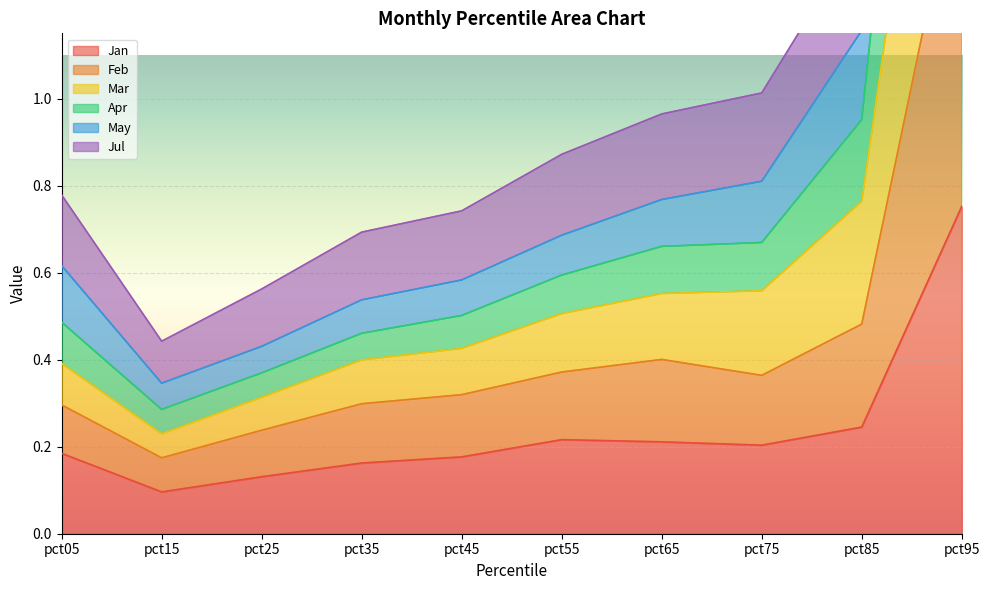

Is it true that Jan equals 0.3 at pct95?

False